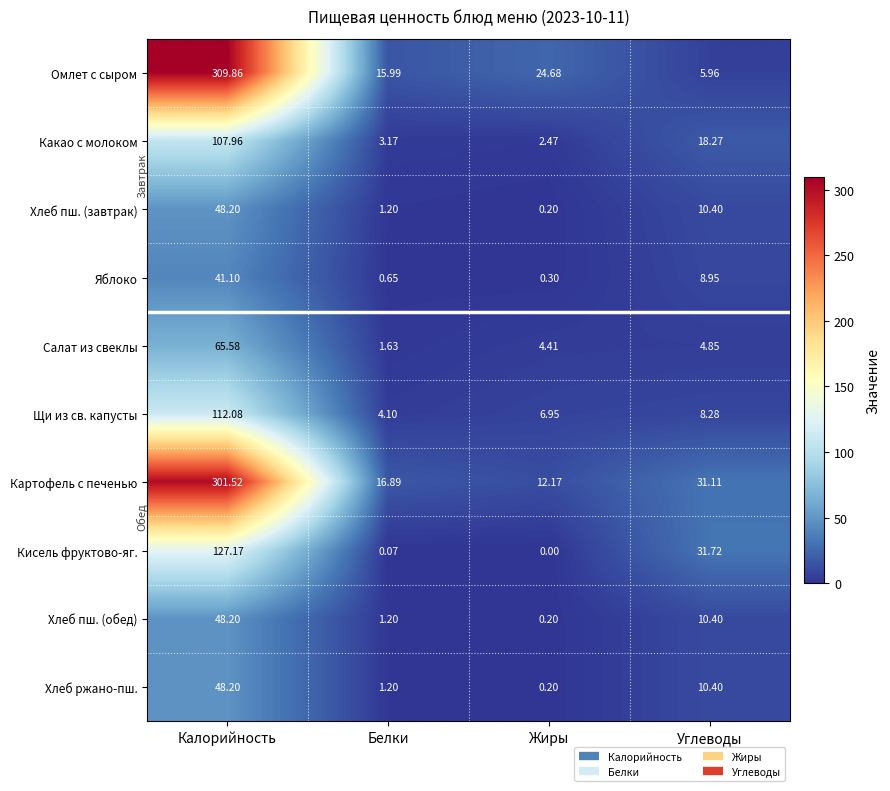

Which series has the largest total across all categories?

Картофель с печенью